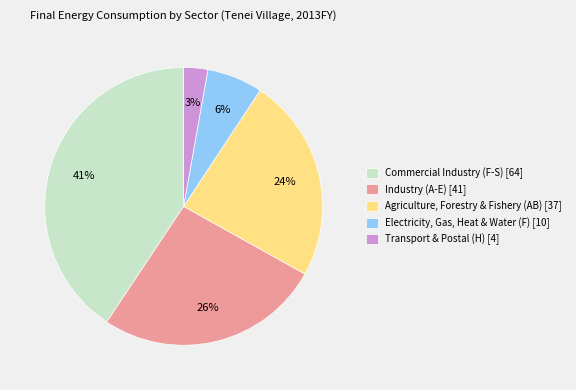

To the nearest percent, what is the difference between the largest and smallest slice percentages?

38%